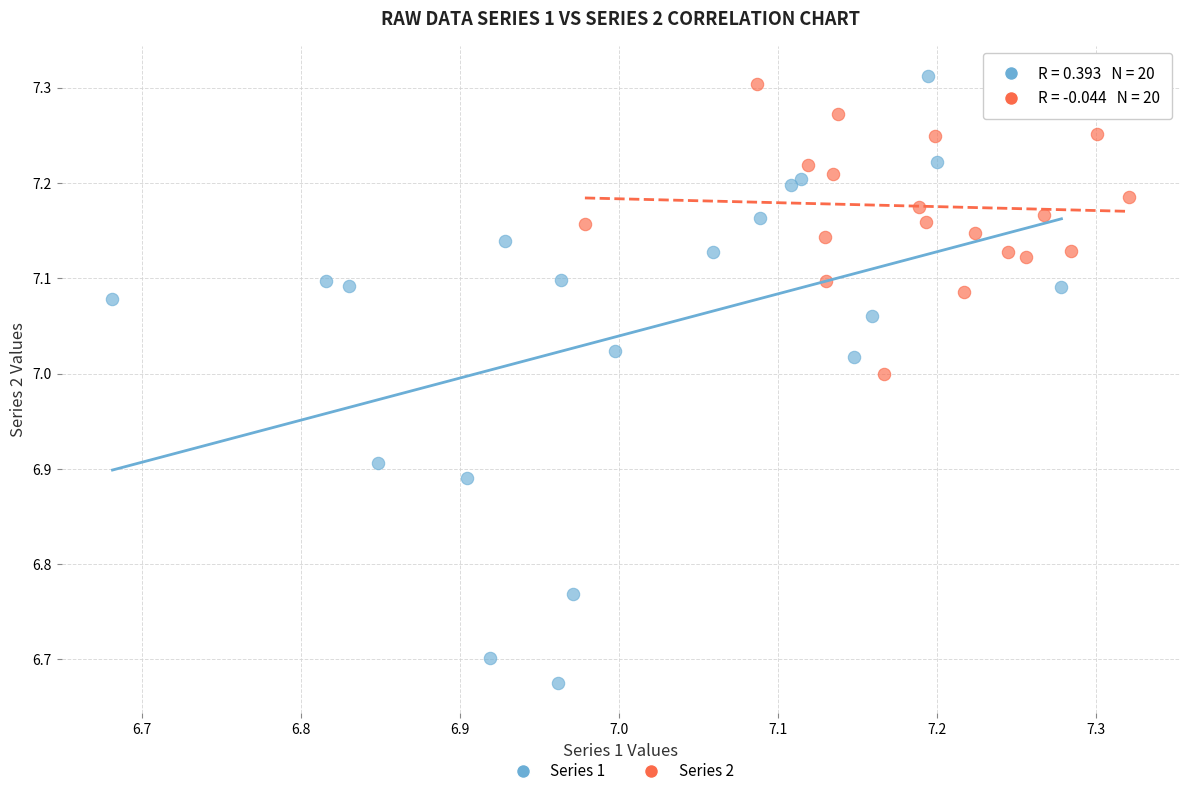

Which series has the widest spread of Y values?

Series 1